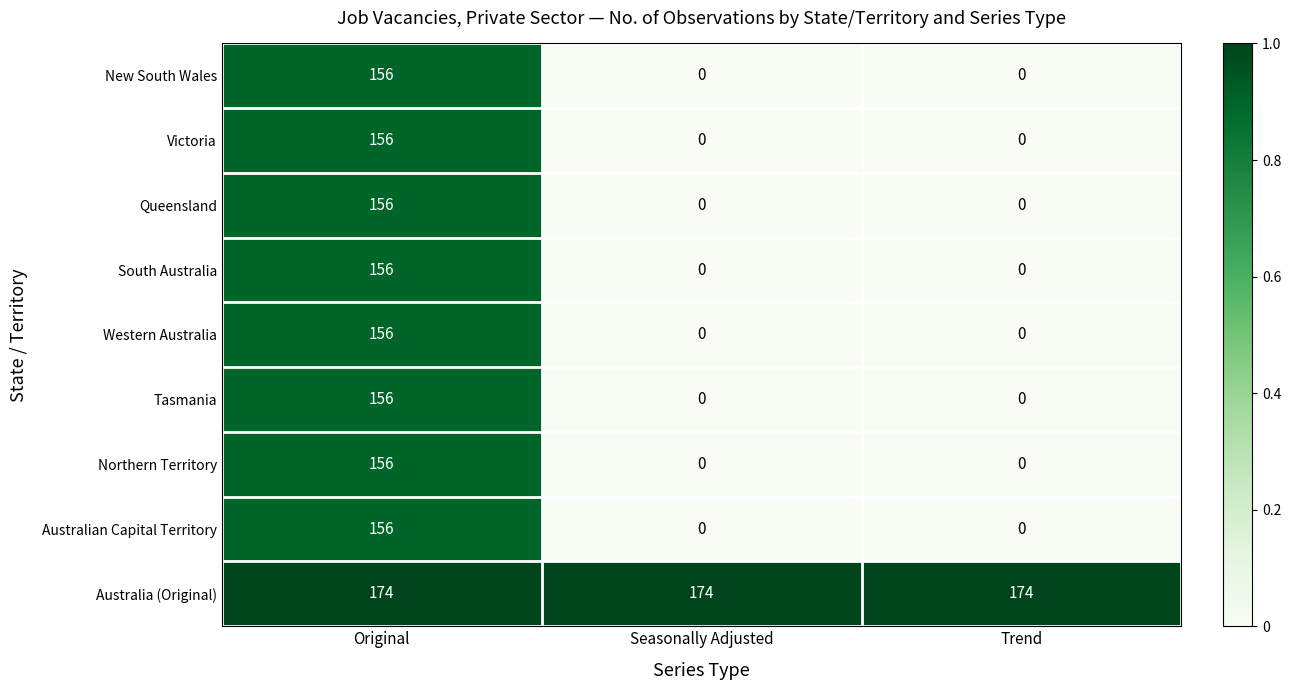

What is the difference between the maximum and minimum values in the Australian Capital Territory series?

156